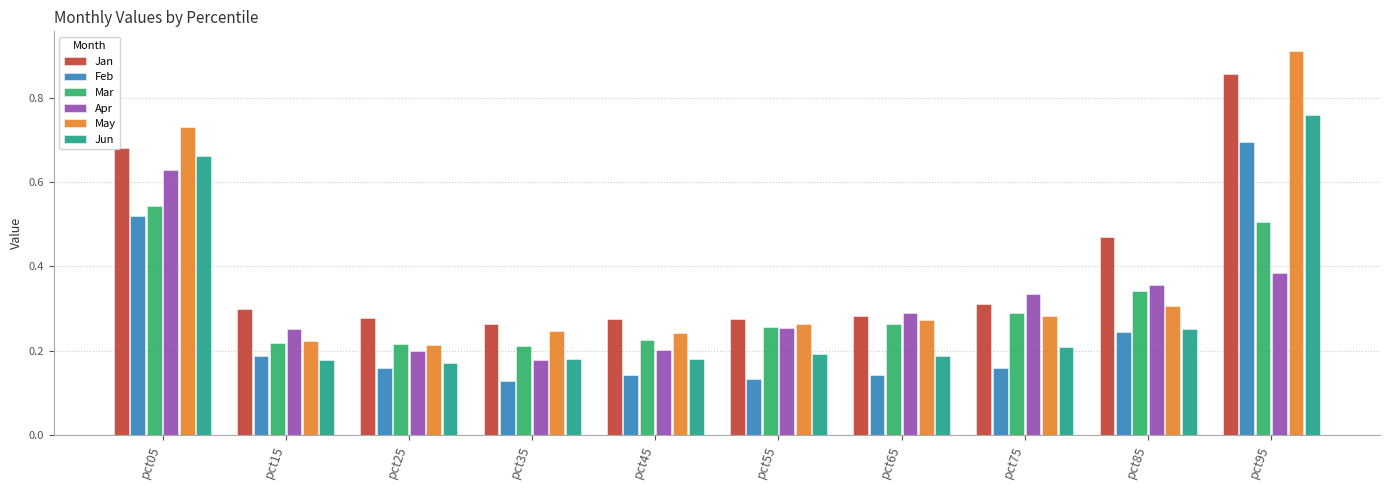

Count the Mar values in the range 0 to 1.

10